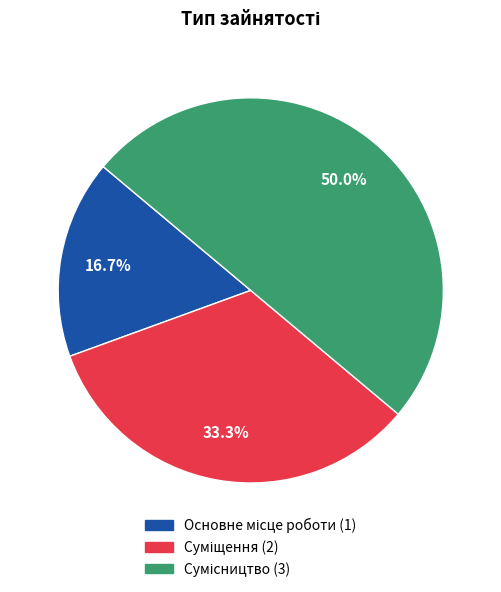

Which category has the biggest portion of the pie?

Сумісництво